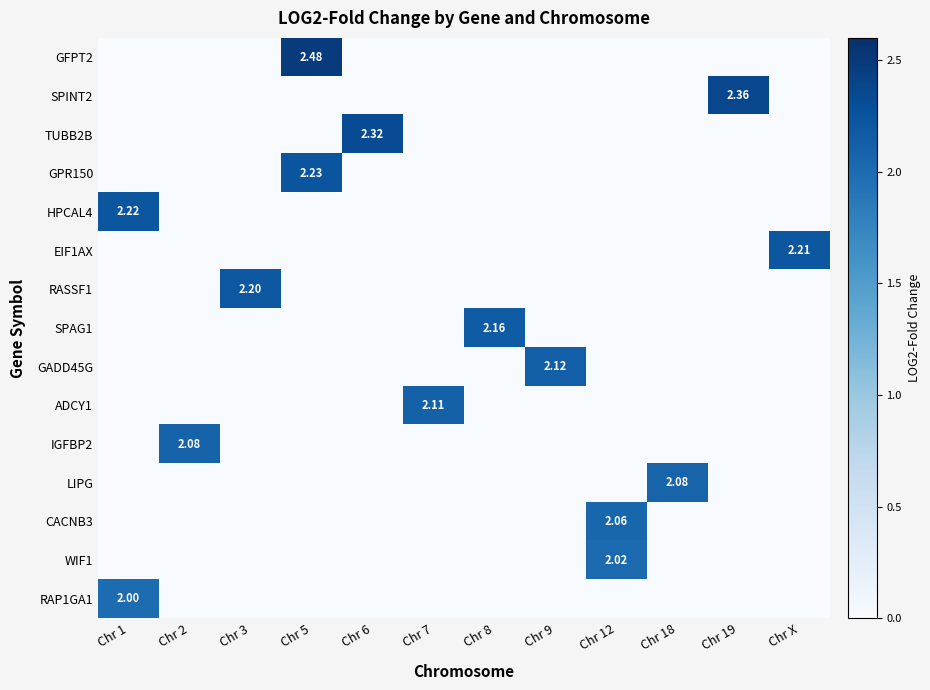

Rank the series at Chr 5 from lowest to highest value.

SPINT2, TUBB2B, HPCAL4, EIF1AX, RASSF1, SPAG1, GADD45G, ADCY1, IGFBP2, LIPG, CACNB3, WIF1, RAP1GA1, GPR150, GFPT2